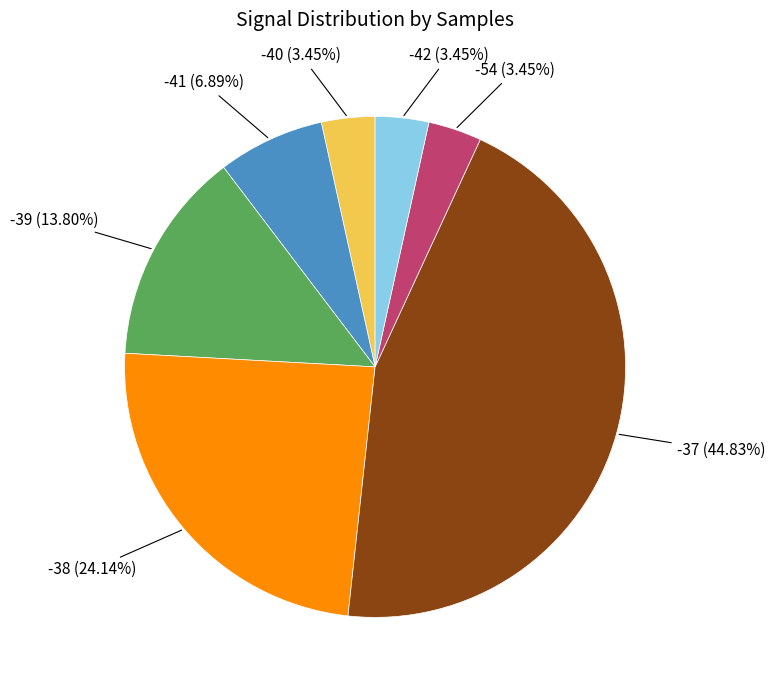

Between -38 (24.14%) and -41 (6.89%), which is larger?

-38 (24.14%)